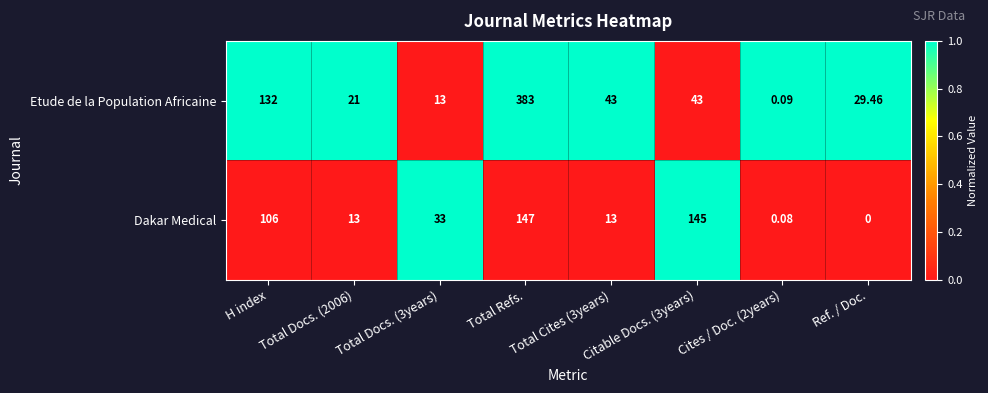

How many data points in Etude de la Population Africaine are less than 43?

4